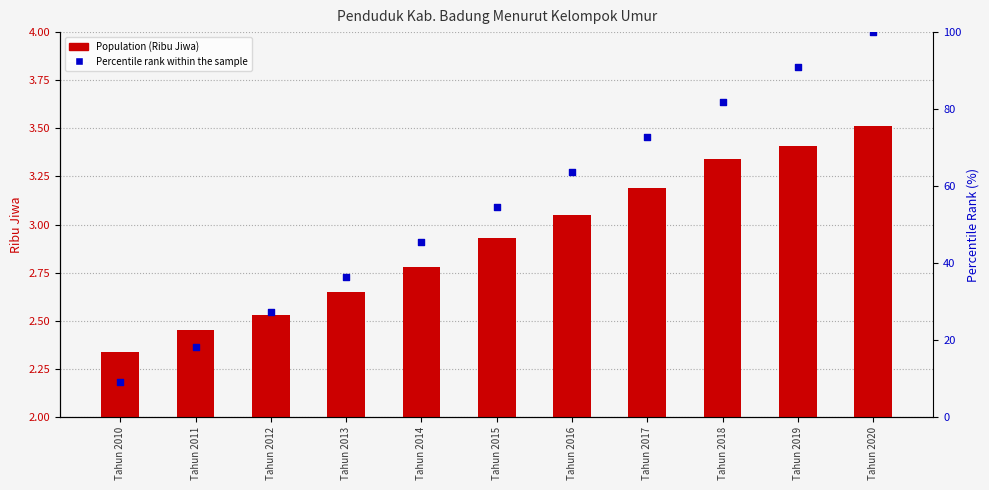

Is the value of Percentile rank within the sample at Tahun 2020 greater than the value of Population (Ribu Jiwa) at Tahun 2010?

Yes